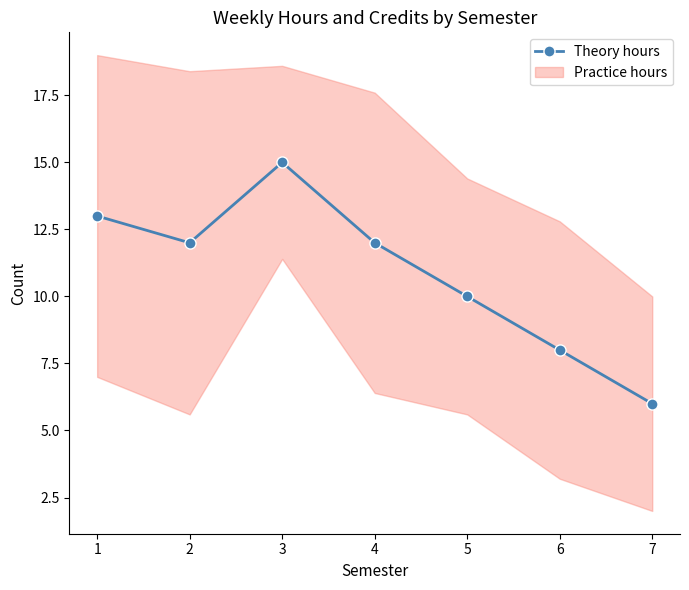

List the labels in order of value, largest first.

3, 1, 2, 4, 5, 6, 7